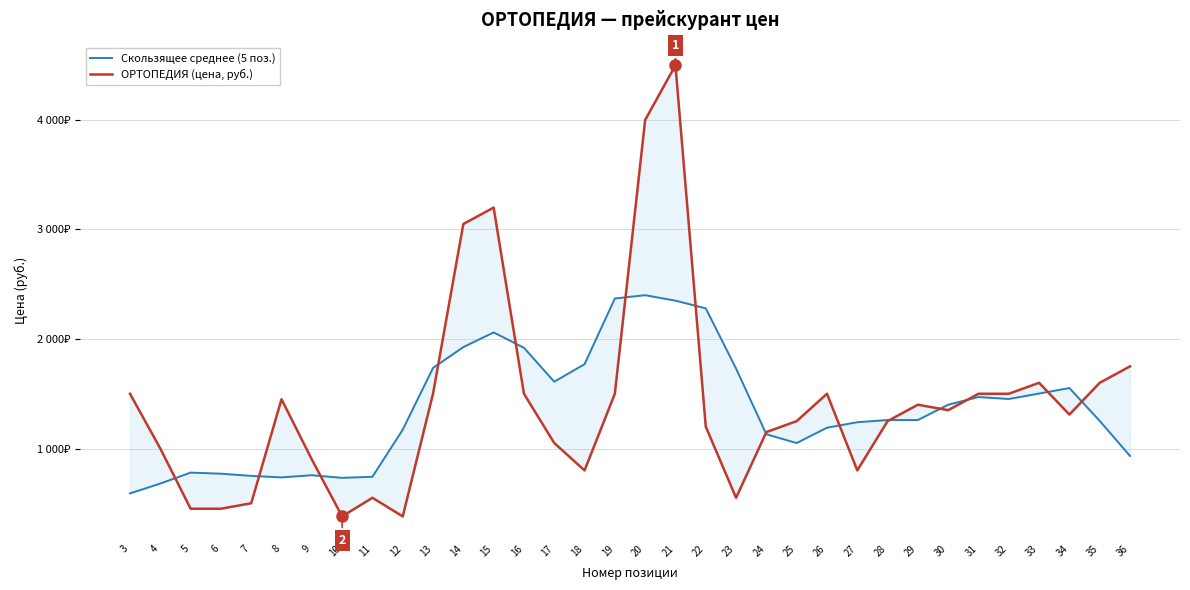

How many lines are shown in the chart?

2